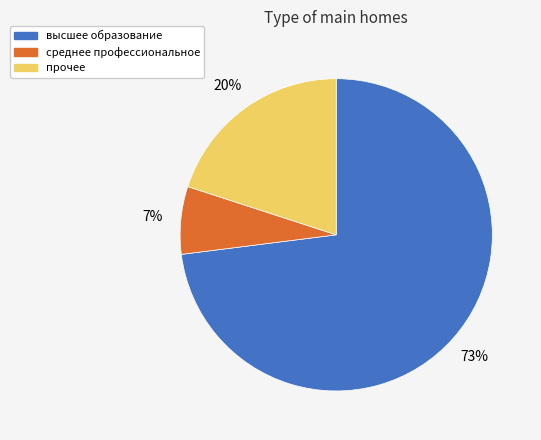

Is it true that прочее is 9% of the pie?

False